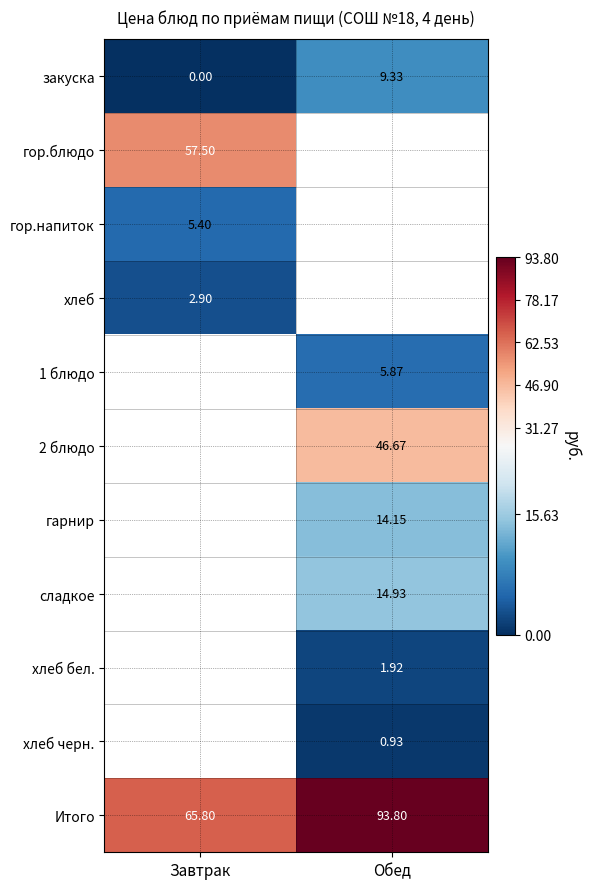

How many data points in Итого are less than 93?

1